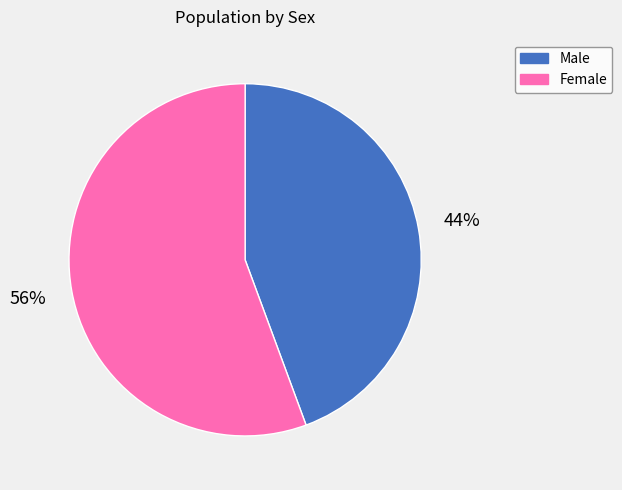

What is the ratio of the value at Female to the value at Male?

1.3